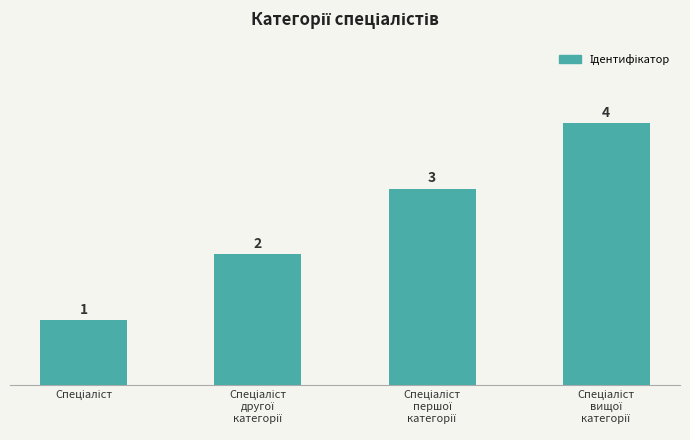

Count the values in the range 2 to 4.

3